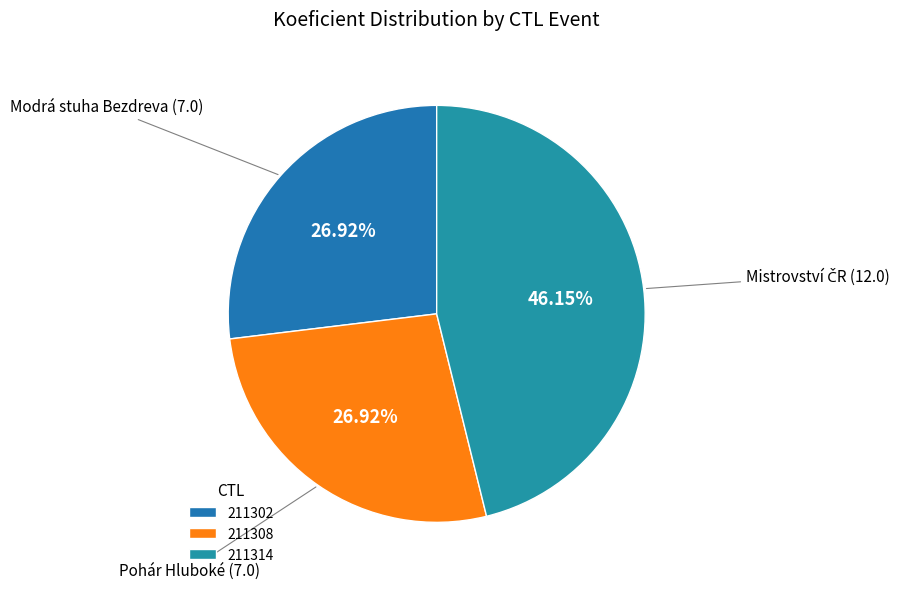

Does 211302 represent more than half of the total?

No